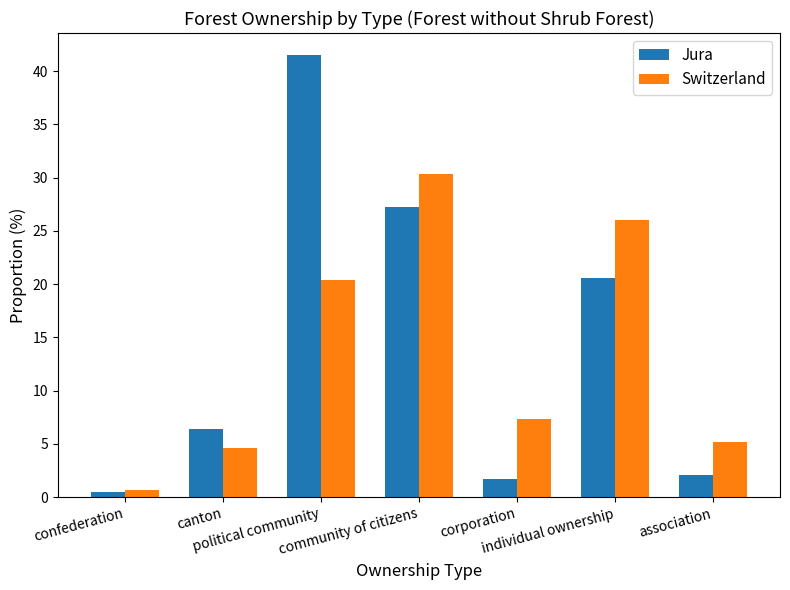

Which category has the lowest value in the Switzerland series?

confederation